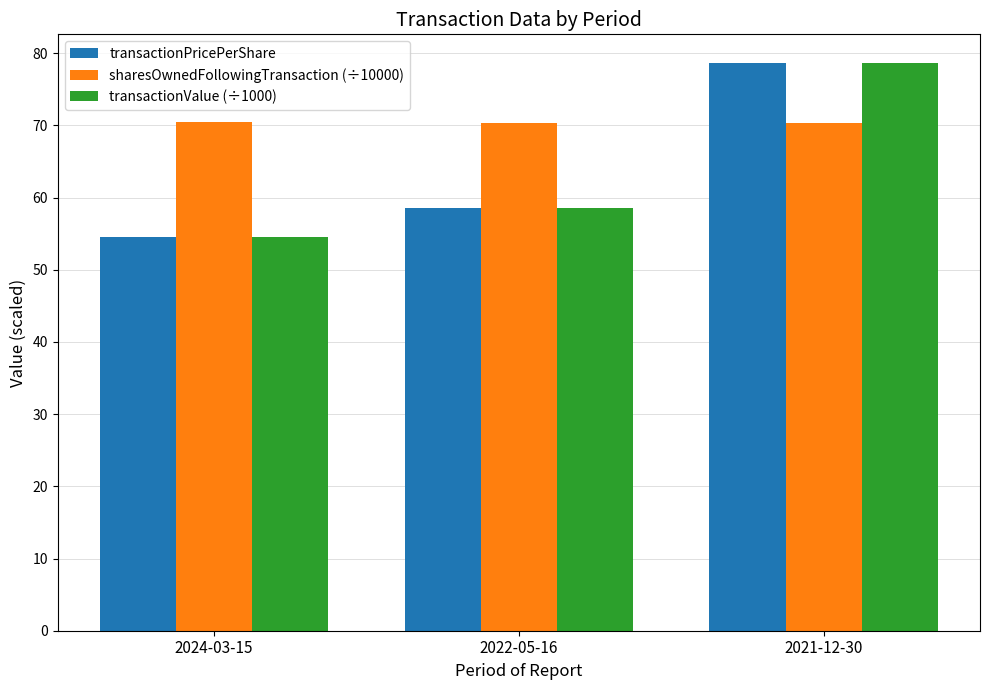

How many bars are there in each group?

3